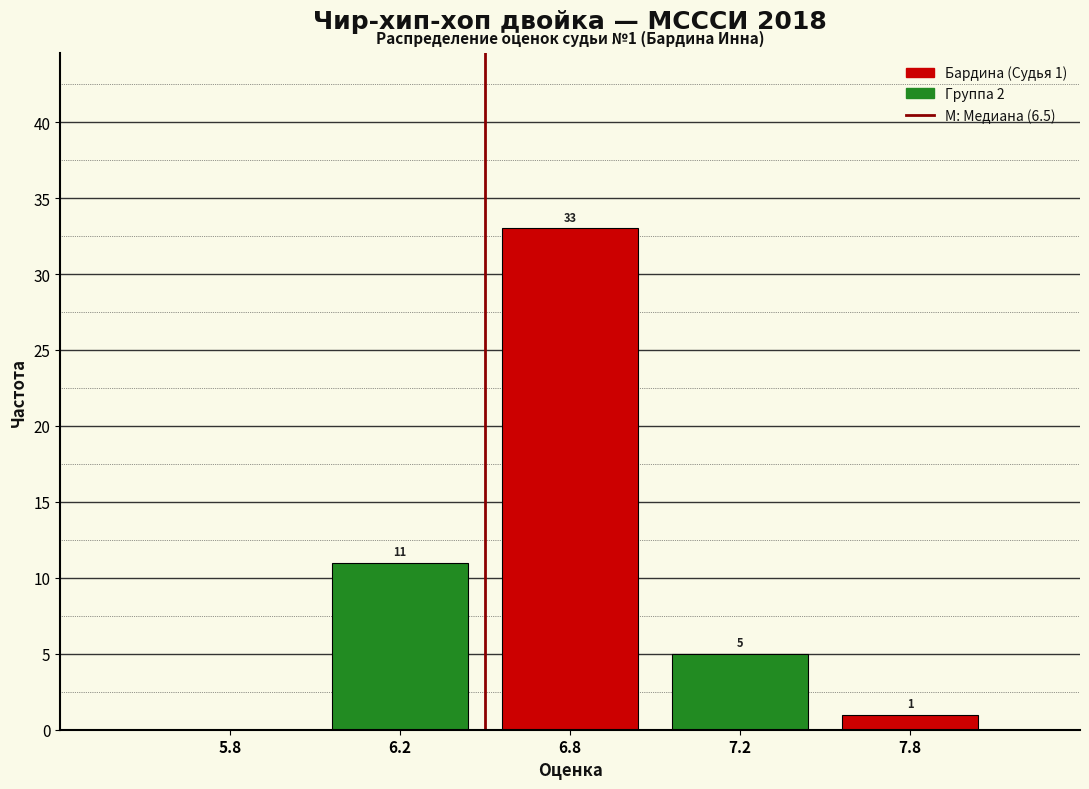

Reading right to left, what are all the values shown in this chart?

7.8=1	7.2=5	6.8=33	6.2=11	5.8=0